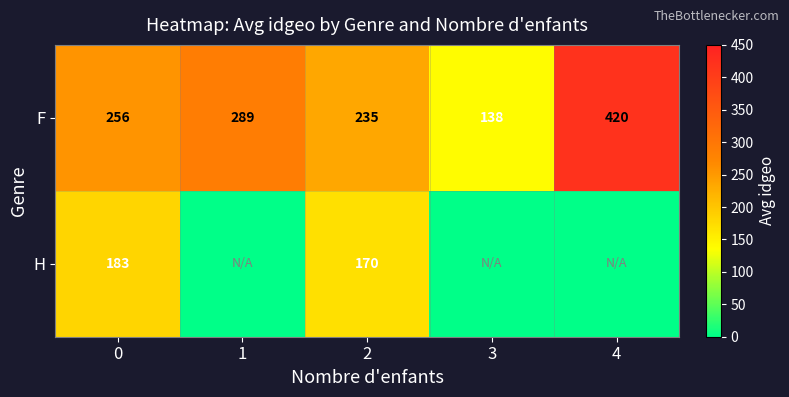

True or false: F has a value of 256 at 0.

True